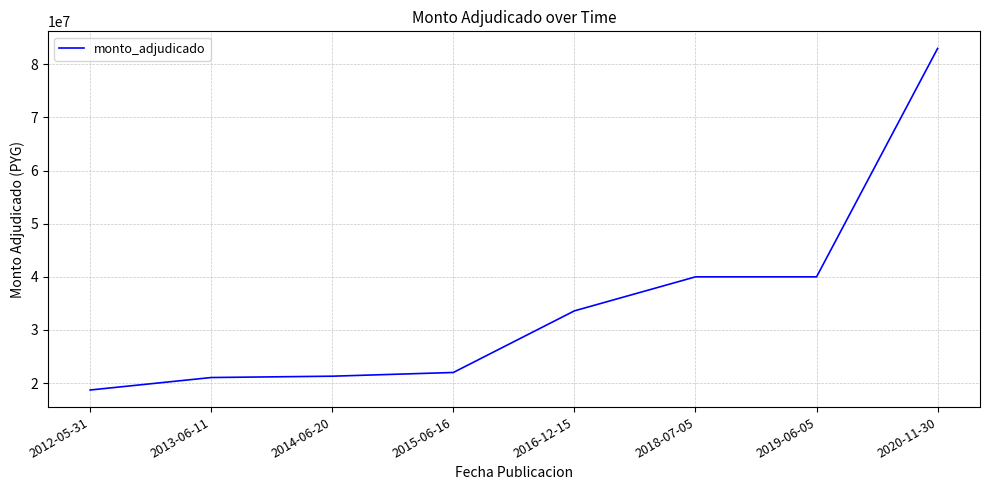

Is it true that the value at 2020-11-30 is 83000000?

True